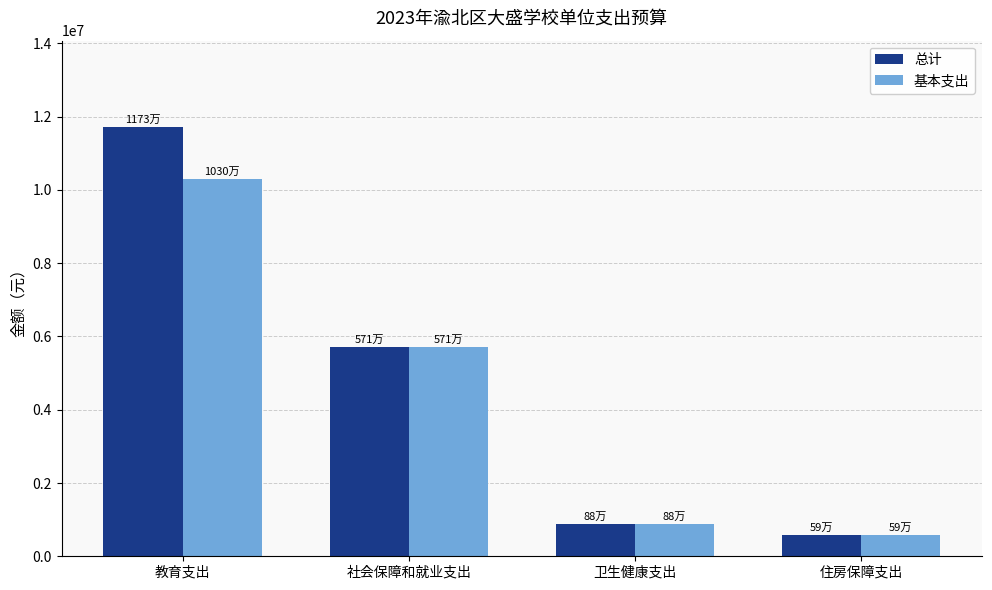

Which series has the widest spread of values?

总计